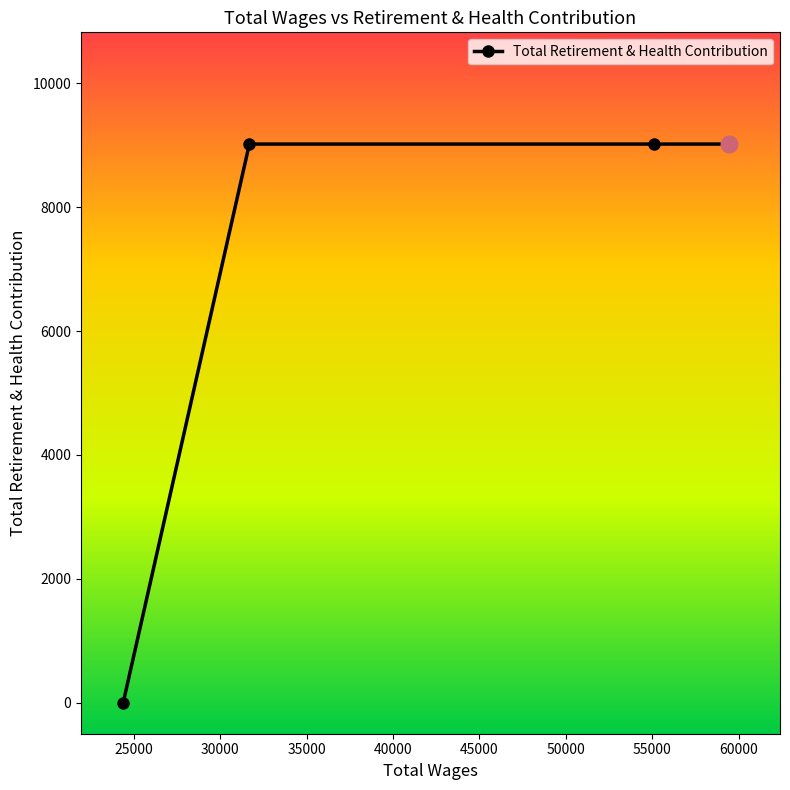

Reading right to left, list all the values displayed in this chart.

9019	9019	9019	0